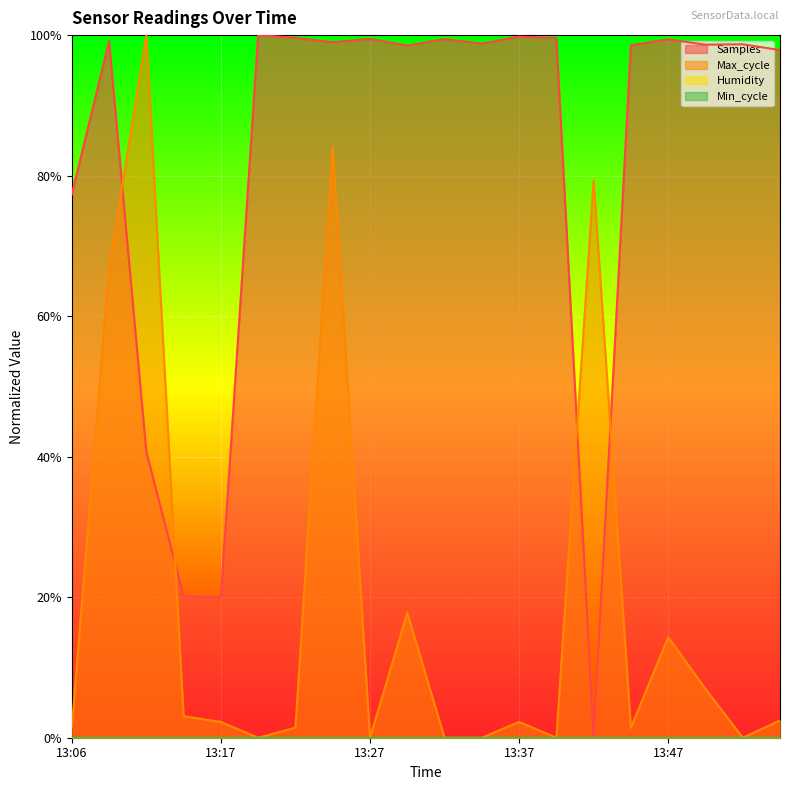

Which series has the largest total across all categories?

Samples